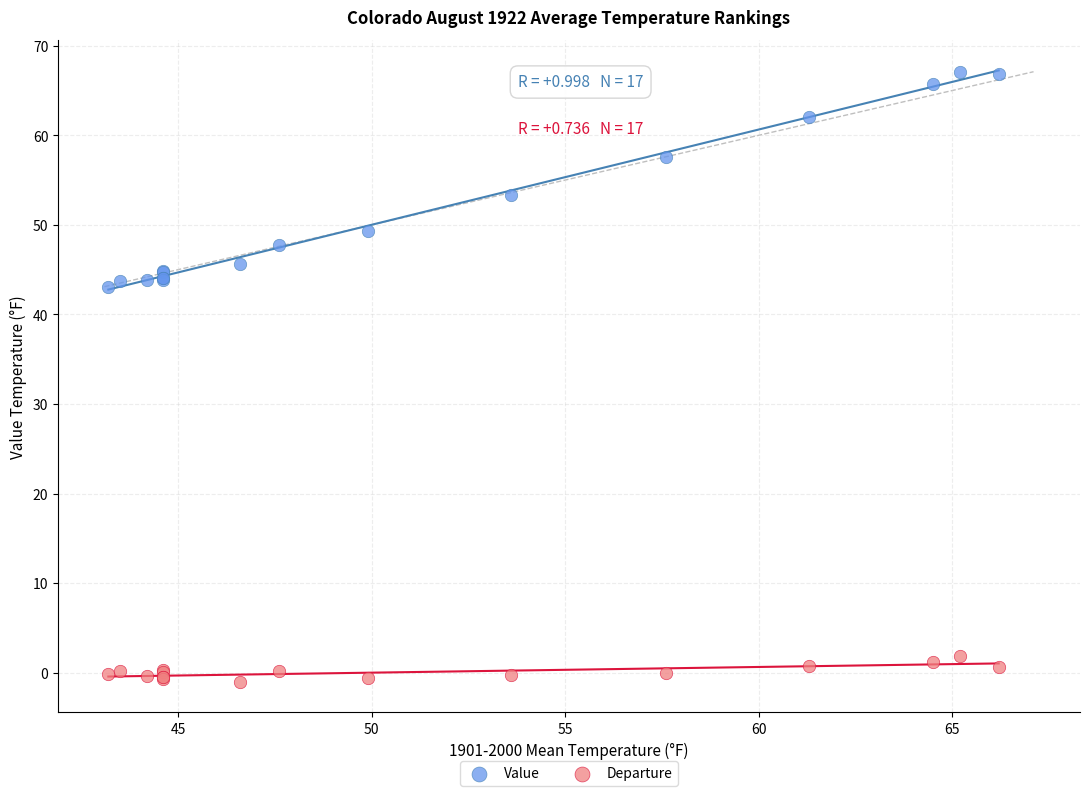

Which series reaches the minimum Y coordinate?

Departure